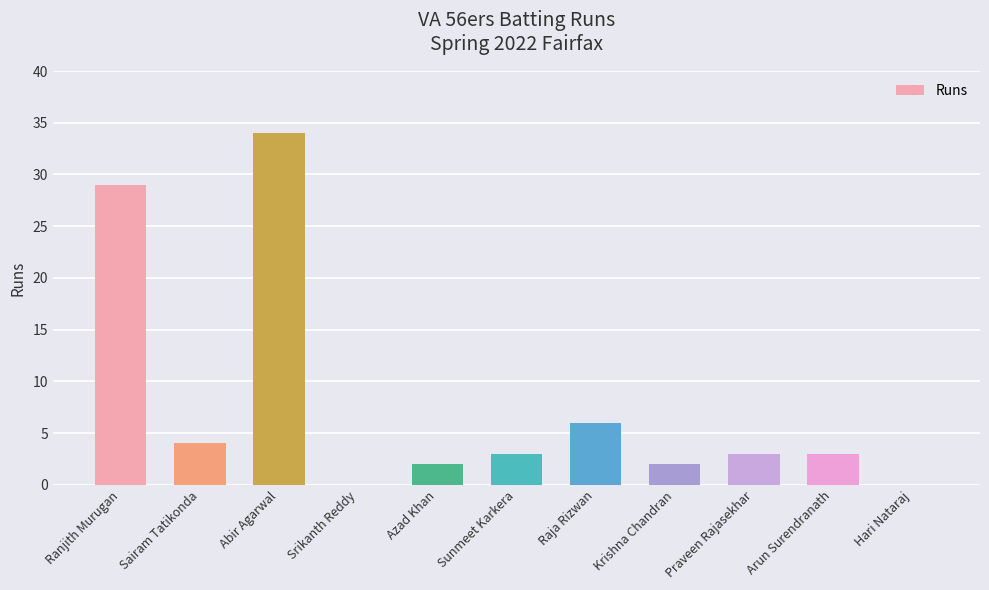

What is the change in value from Srikanth Reddy to Krishna Chandran?

+2